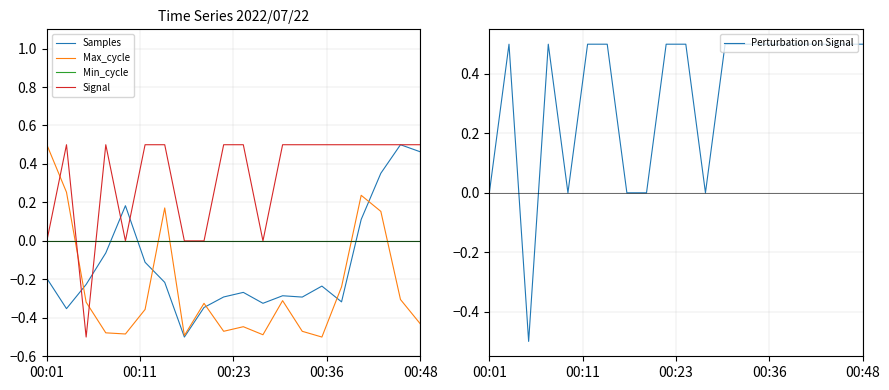

What is the label of the 16th point from the left?

15